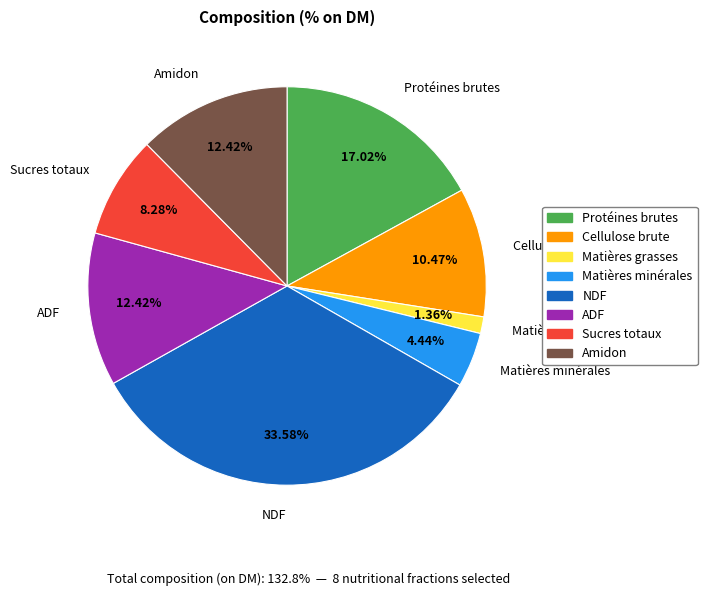

To the nearest percent, what is the combined percentage of NDF and Matières minérales?

38%